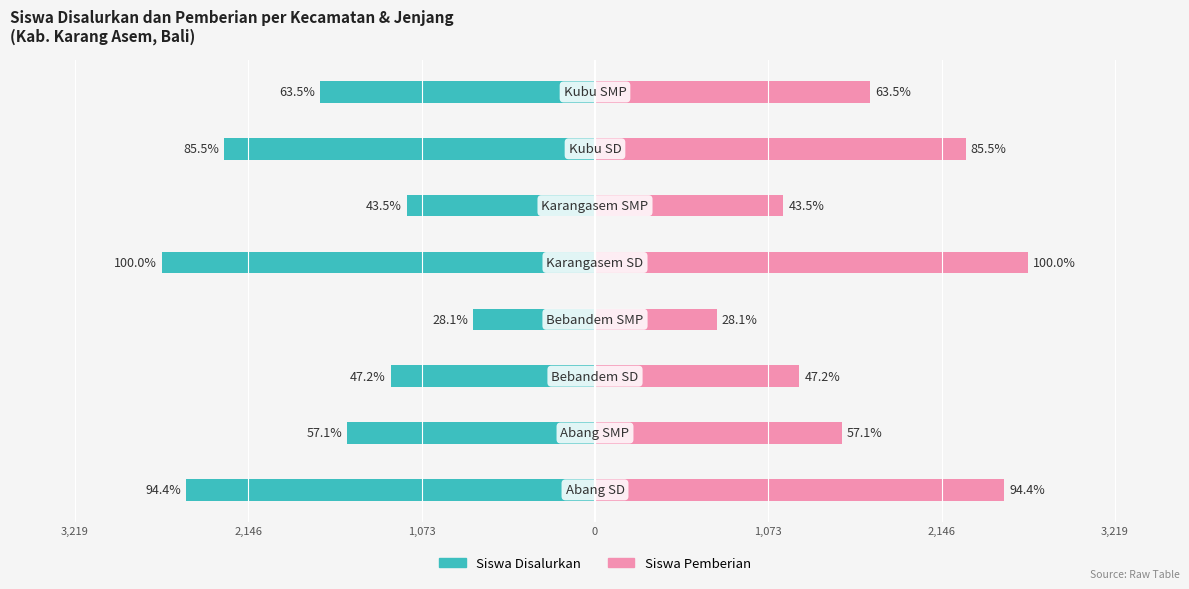

Are the bars horizontal?

Yes